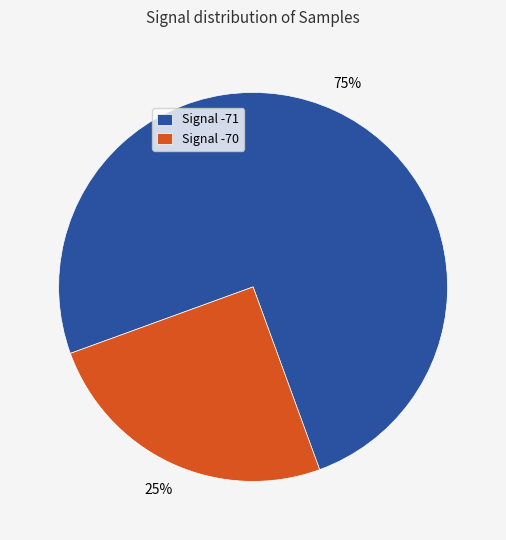

Is it true that Signal -71 is 75% of the pie?

True